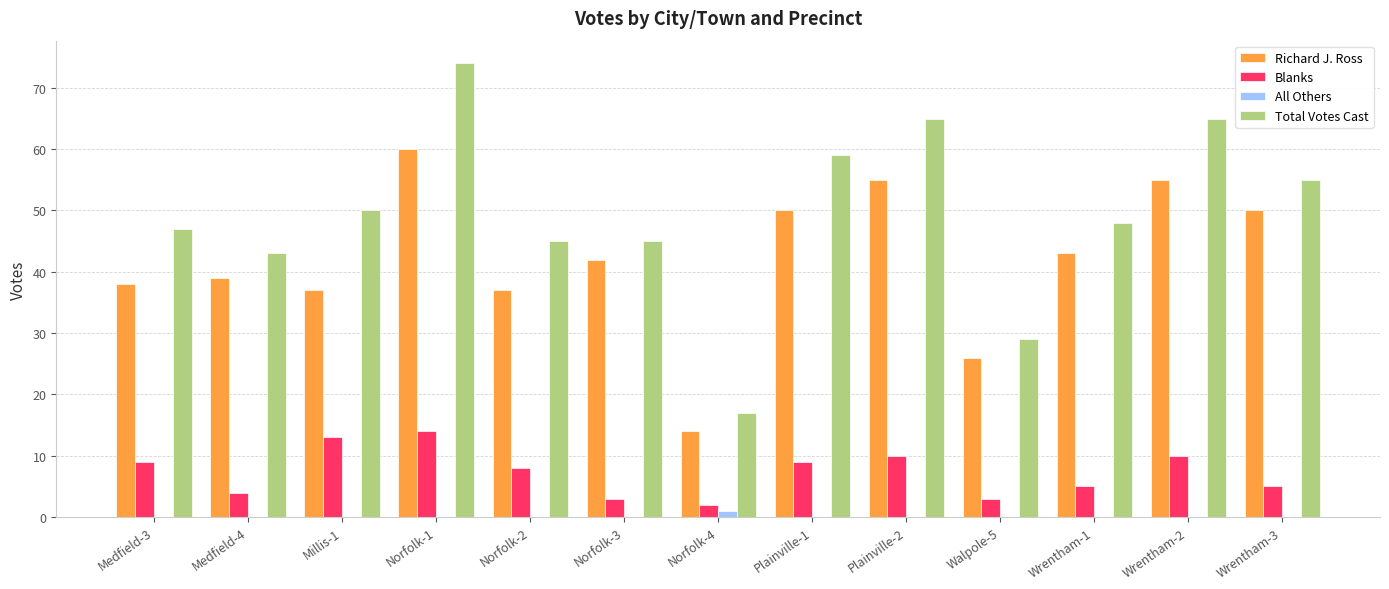

At which label does Blanks first exceed 8?

Medfield-3